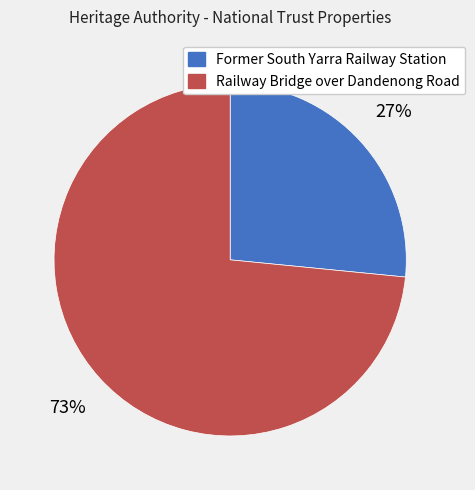

True or false: Former South Yarra Railway Station accounts for 27% of the total.

True